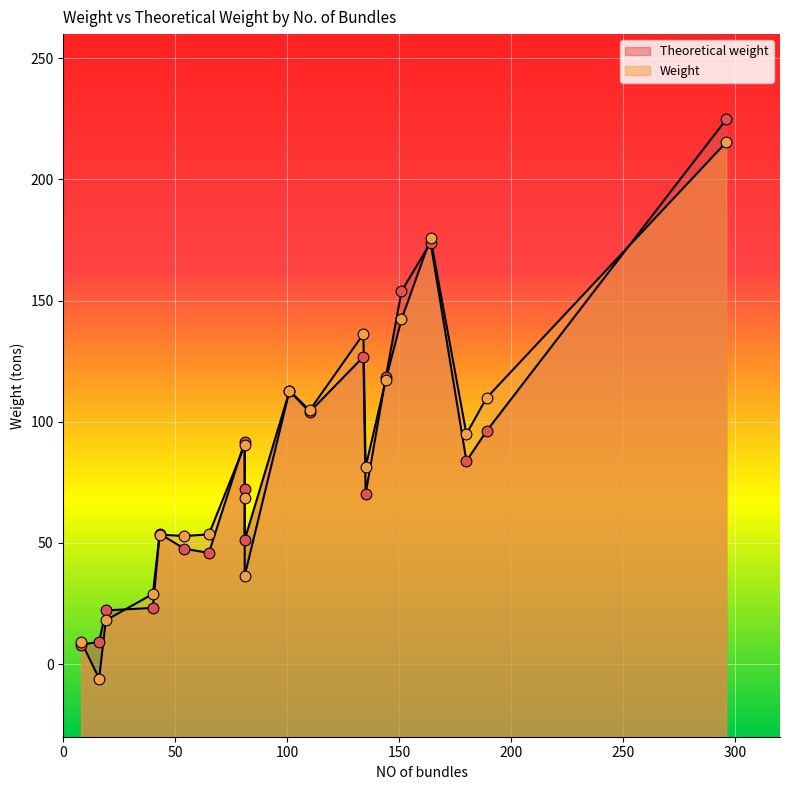

What is the total value across all series at 81?

182.2